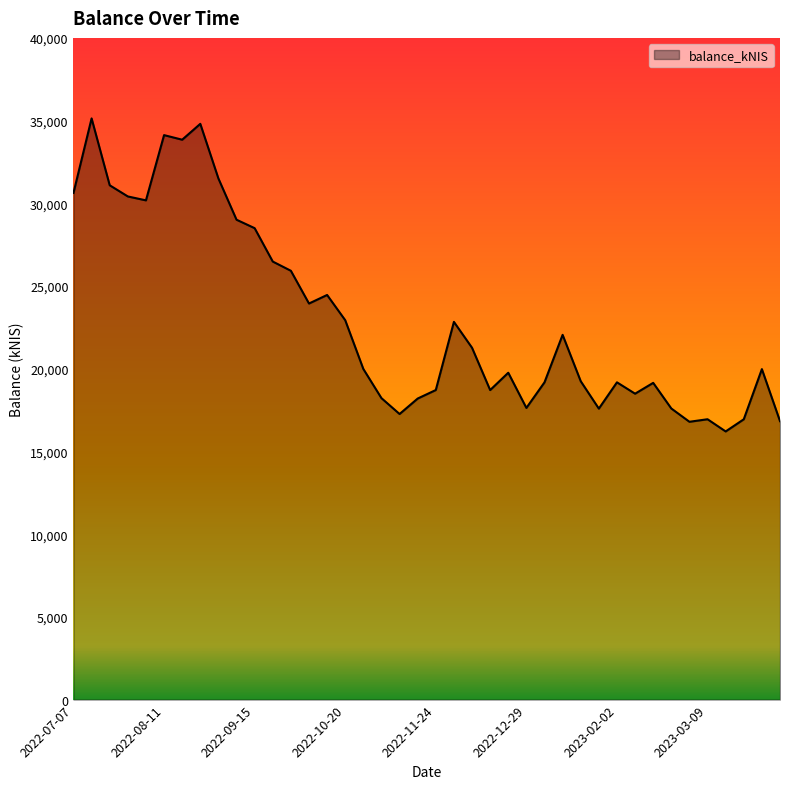

What is the greatest value displayed?

35132.3